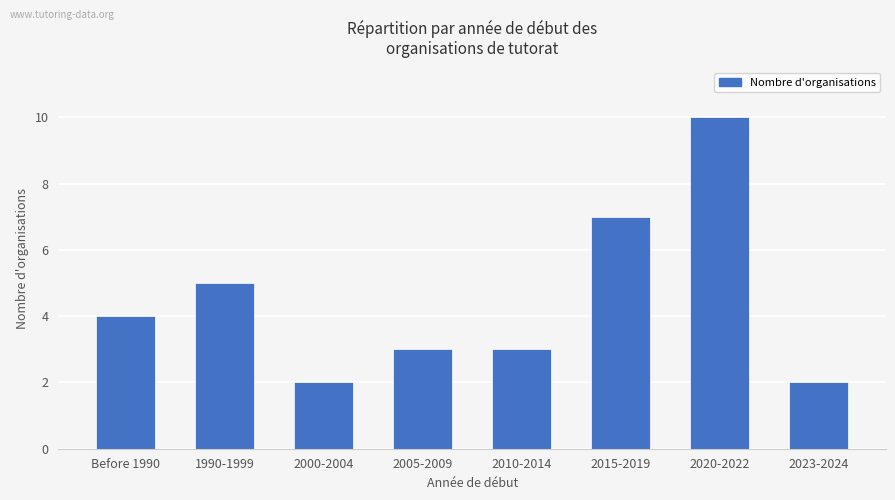

What is the smallest value displayed?

2